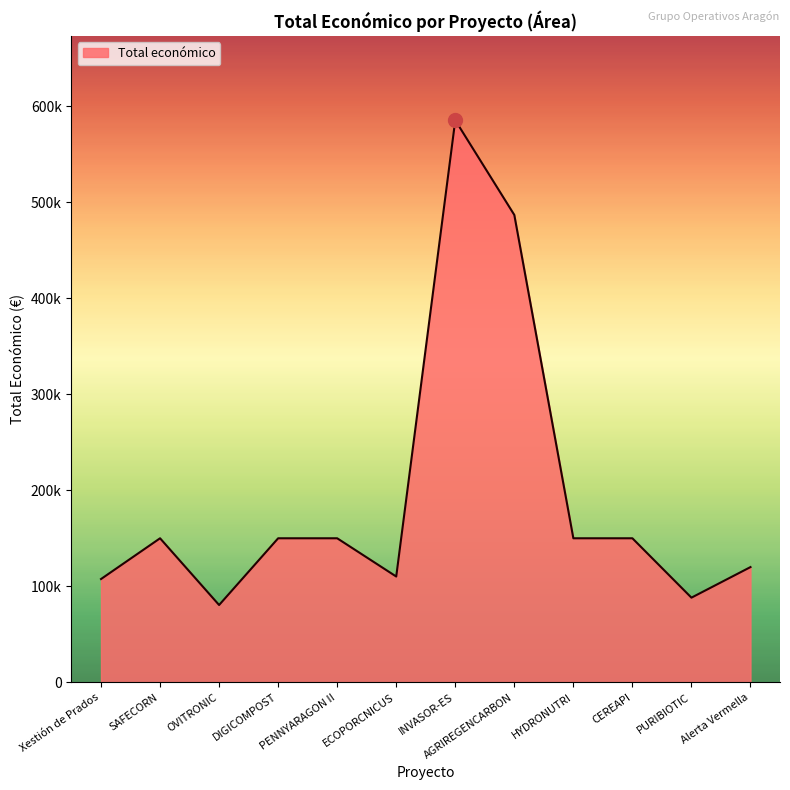

What is the change in value from Xestión de Prados to SAFECORN?

+42445